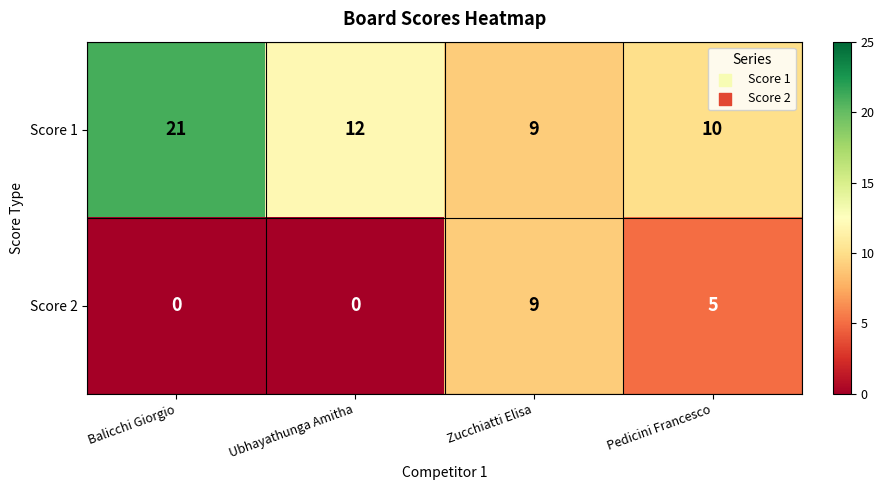

At which category is the sum across all series the highest?

Balicchi Giorgio